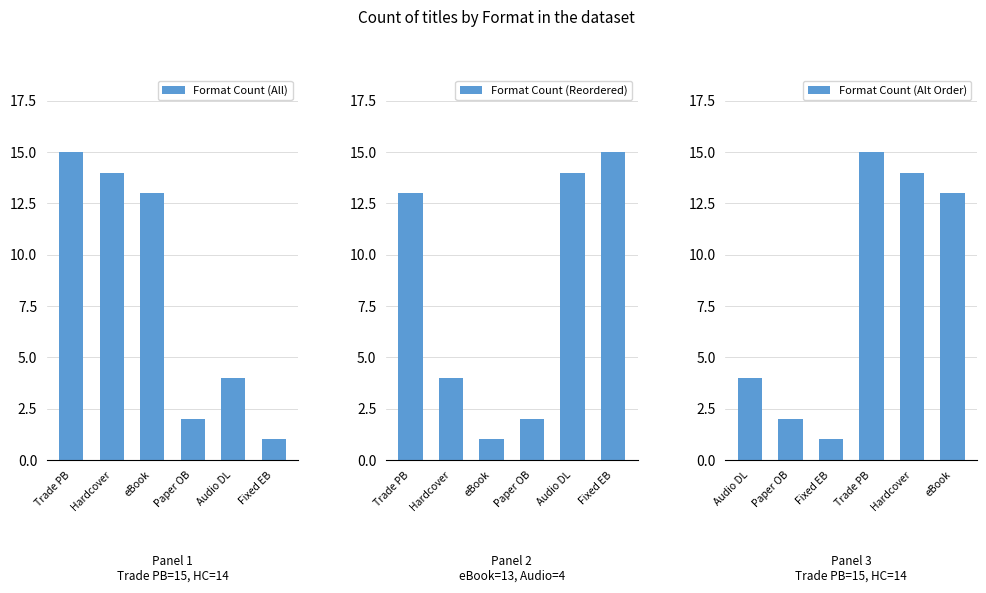

What is the difference between the maximum and second lowest values in the Format Count (Reordered) series?

13